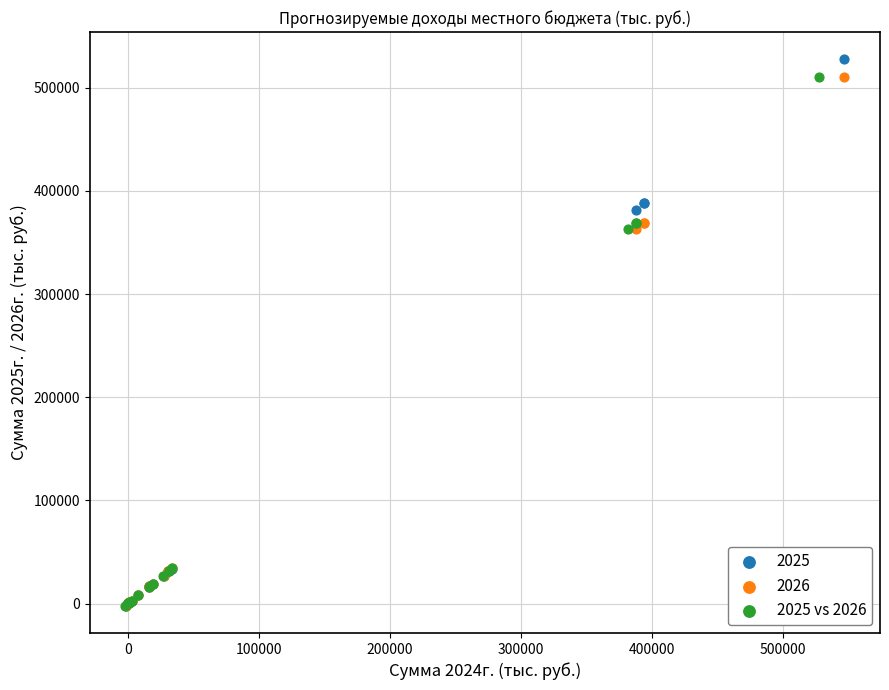

Which series has the widest spread of Y values?

2025